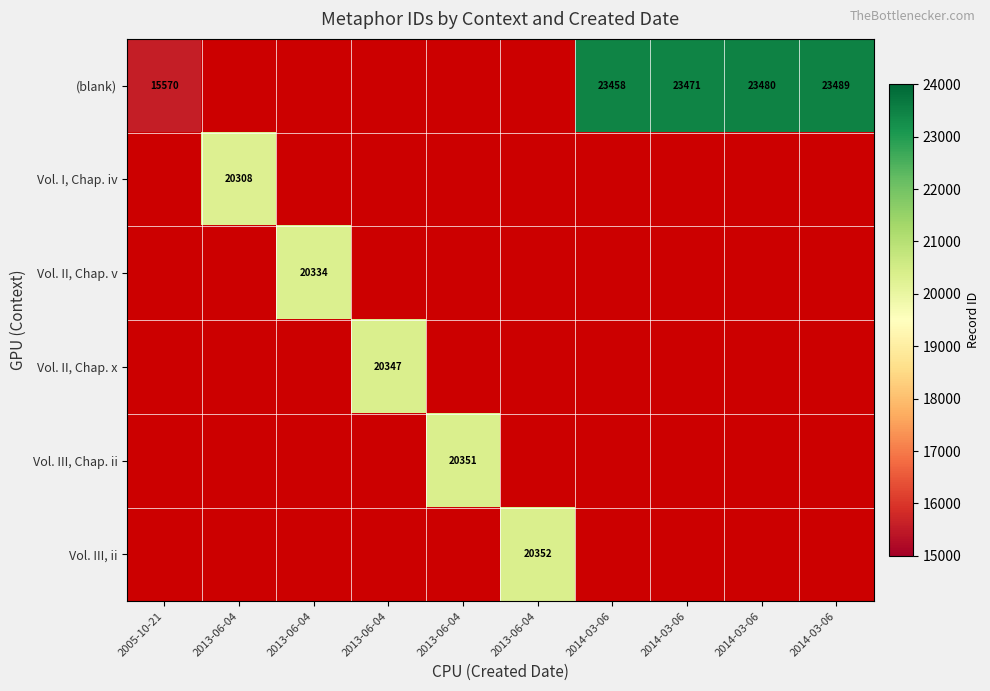

Which series has the widest spread of values?

(blank)